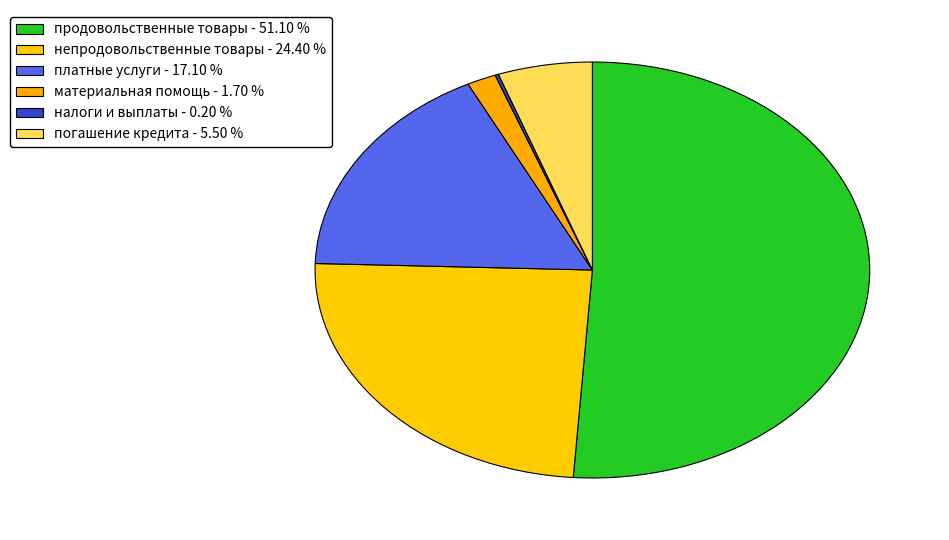

True or false: продовольственные товары accounts for 41% of the total.

False